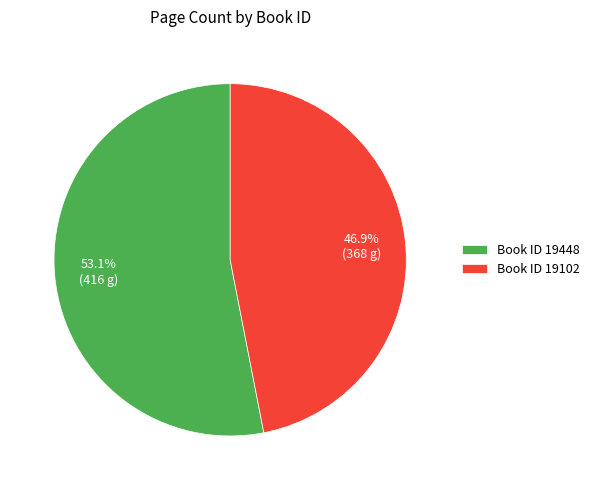

Rank the categories by value from highest to lowest.

Book ID 19448, Book ID 19102